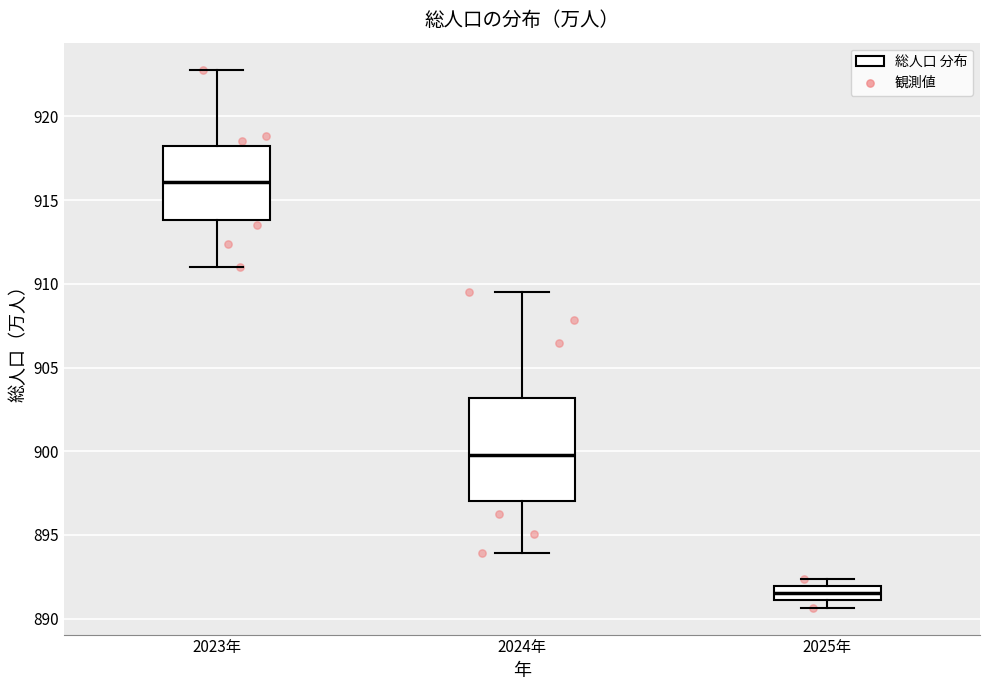

Which box is the tallest, from its lower edge to its upper edge?

2024年